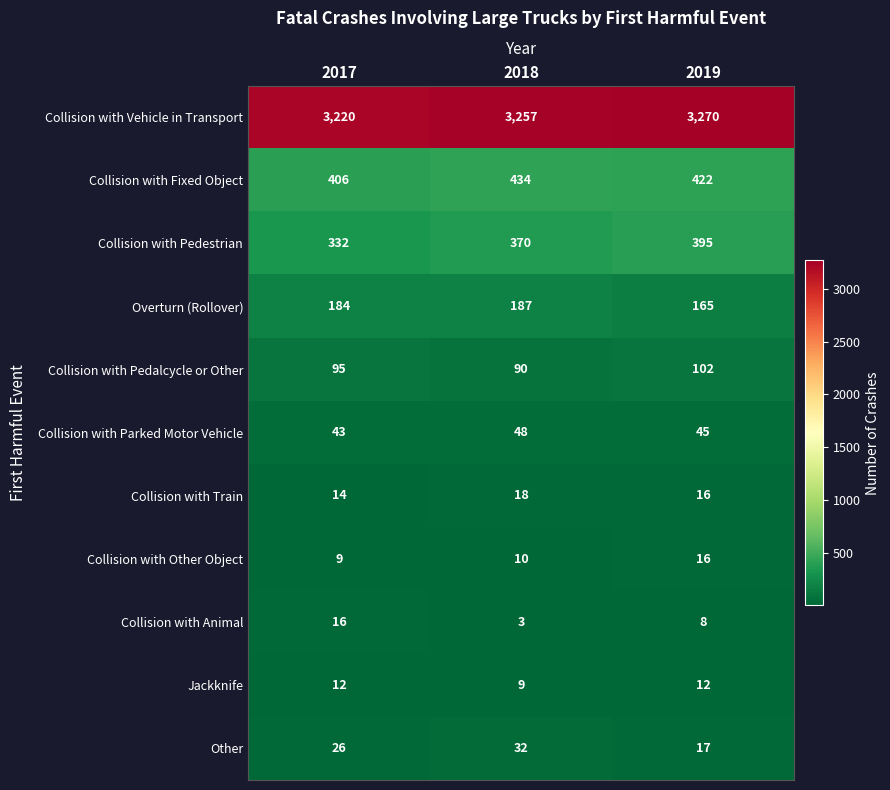

What is the approximate value of Jackknife at 2017?

12